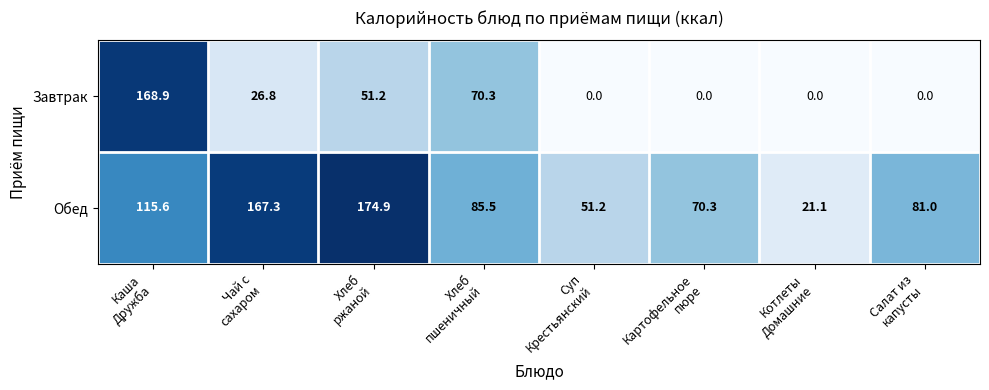

At which category is the sum across all series the highest?

Каша
Дружба